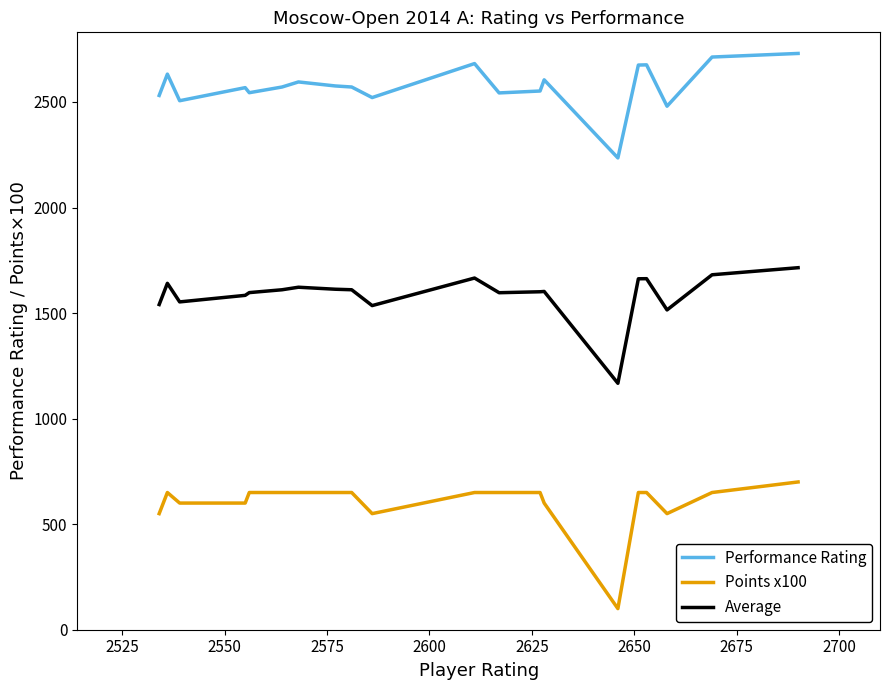

Rank the series by their maximum value, from lowest to highest.

Points x100, Average, Performance Rating